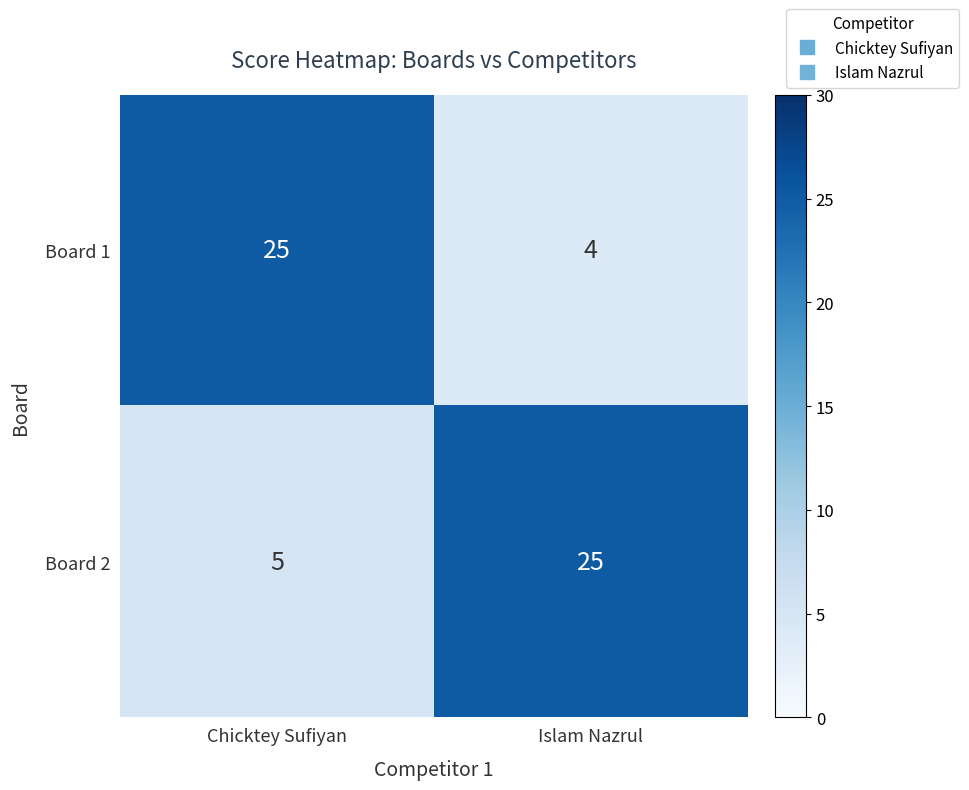

Is the value of Board 2 at Islam Nazrul greater than the value of Board 1 at Islam Nazrul?

Yes